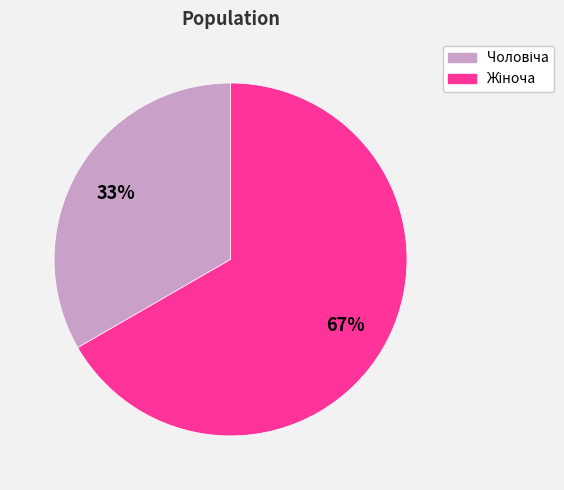

Does any single category account for the majority?

Yes